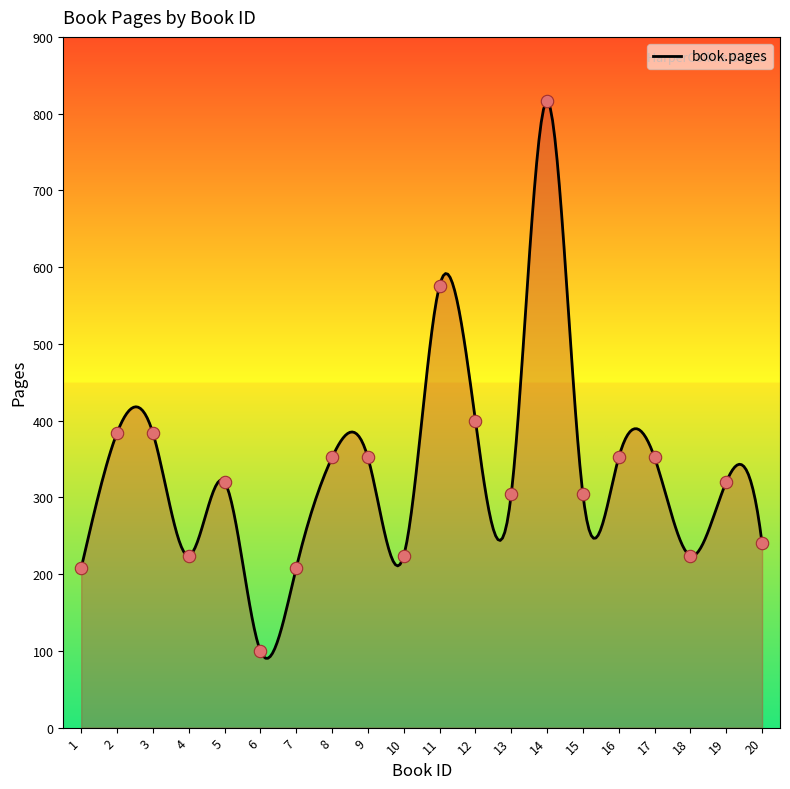

Between 7 and 12, which is larger?

12